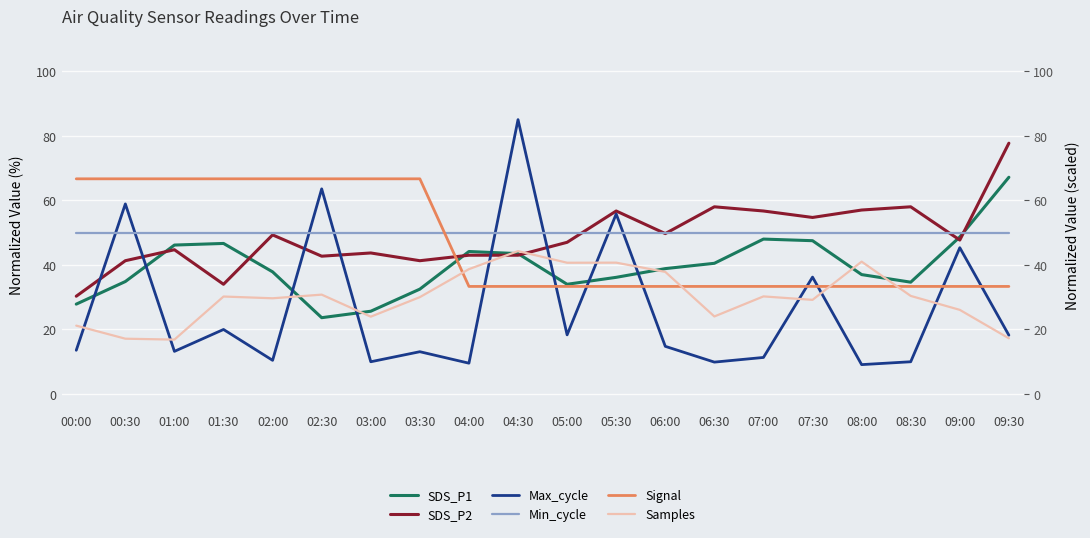

What is the label of the 1st point from the right?

09:30